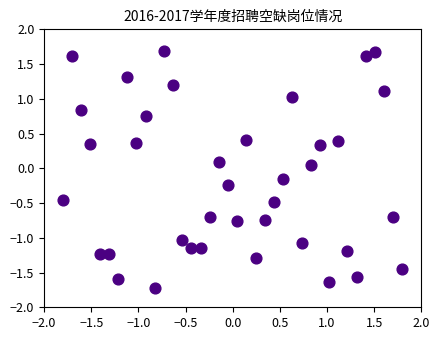

What is the range of X values (max minus min)?

3.6